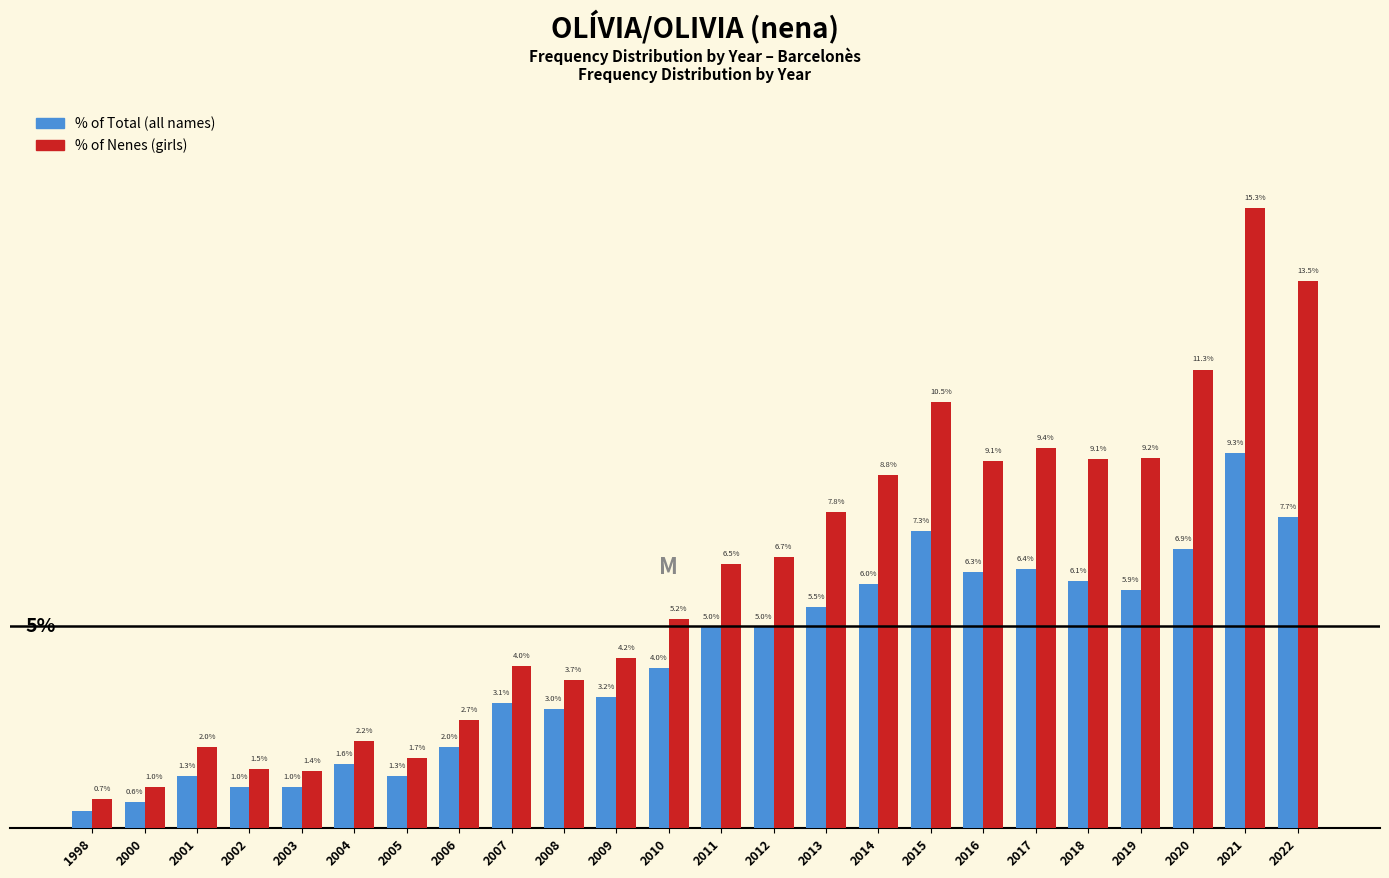

Rank the series at 2019 from lowest to highest value.

% of Total (all names), % of Nenes (girls)